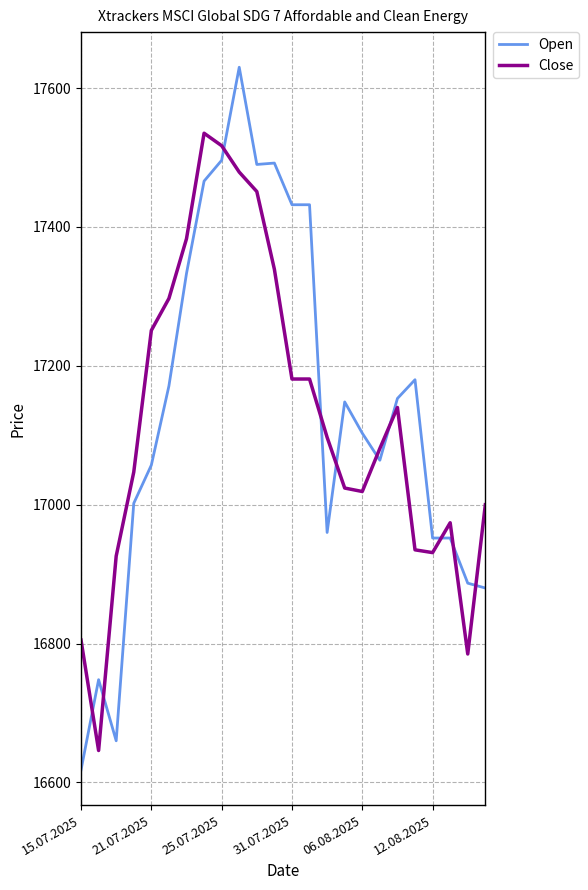

True or false: Open and Close intersect in this chart.

True